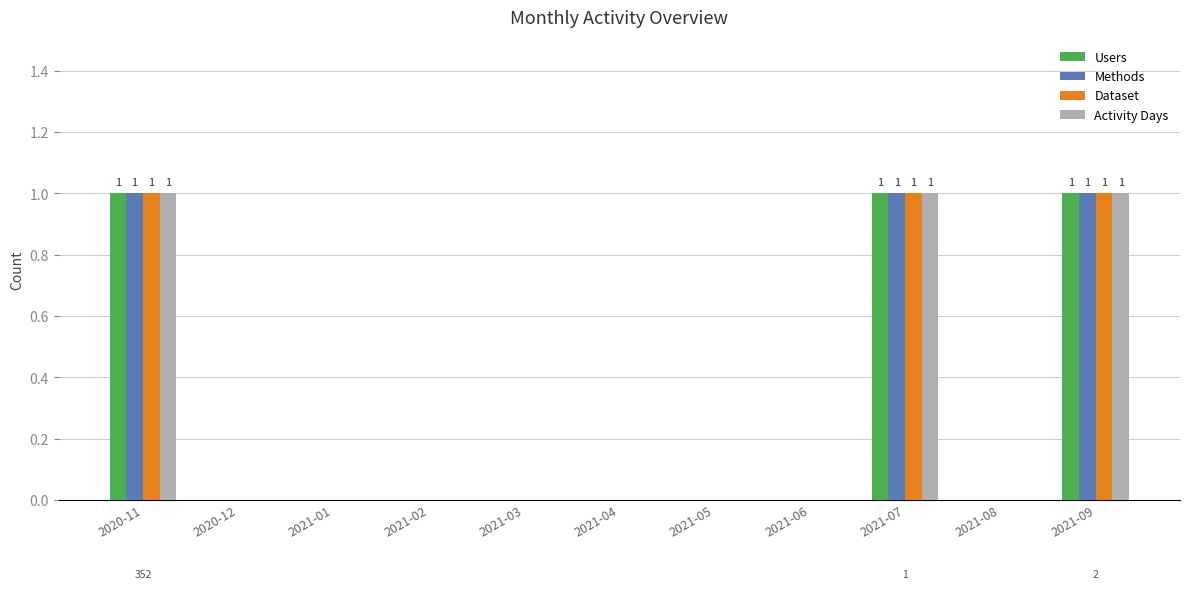

True or false: Activity Days has a value of 1 at 2021-07.

True